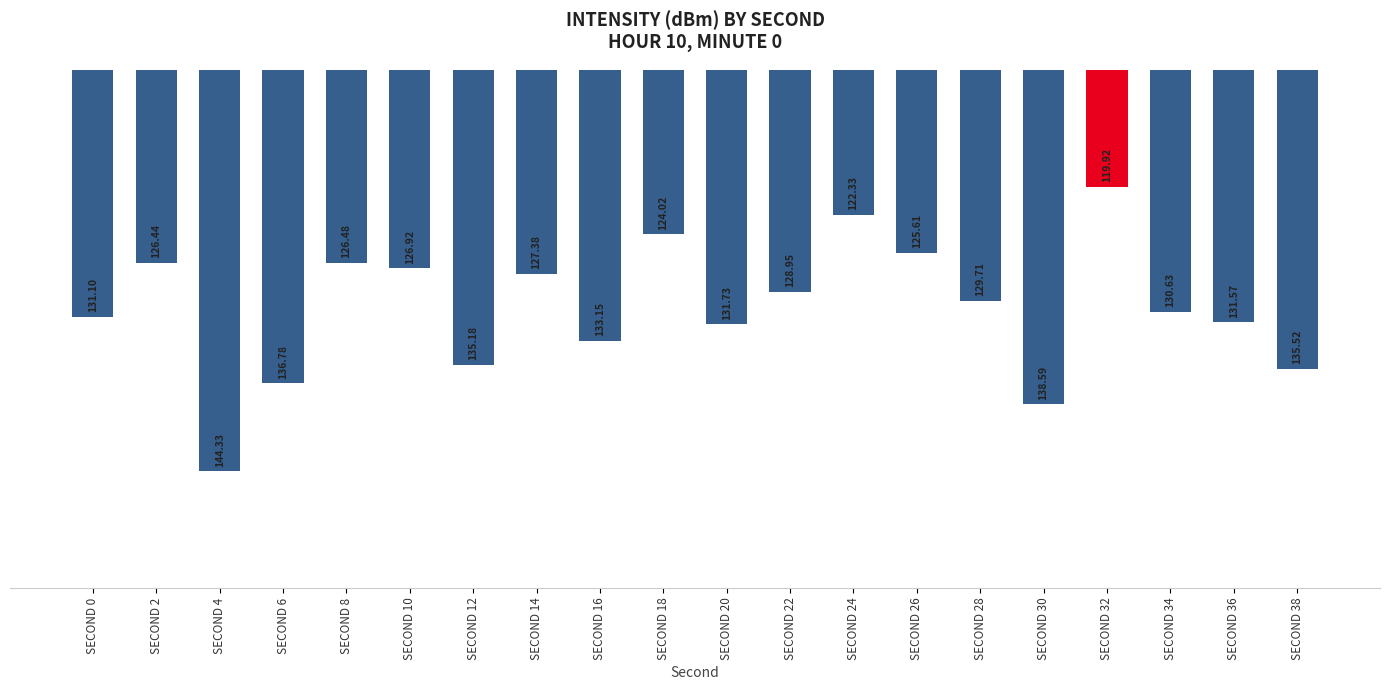

Which label corresponds to the smallest value in the chart?

SECOND 4